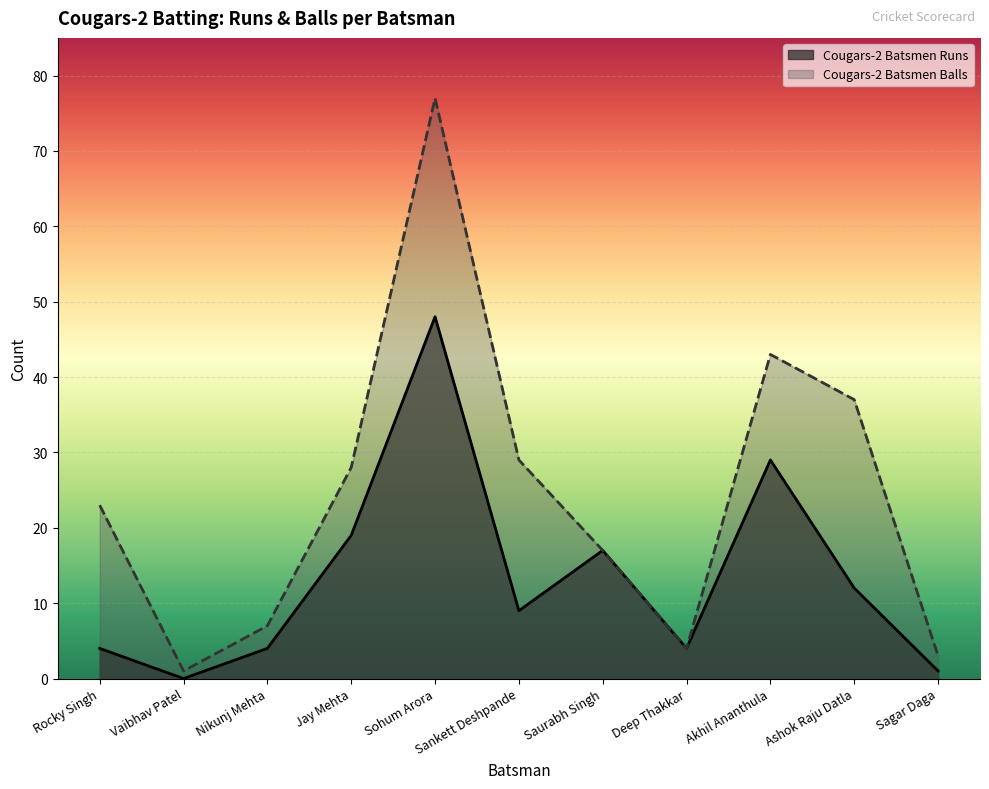

Which category has the lowest value in the Cougars-2 Batsmen Balls series?

Vaibhav Patel